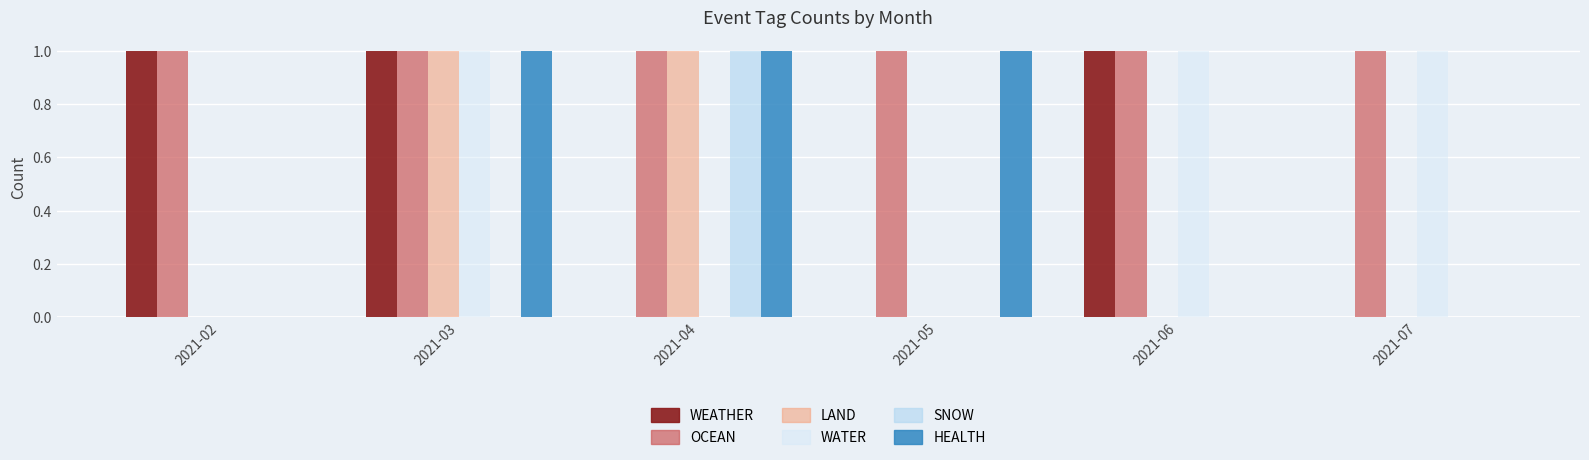

Is the value of HEALTH at 2021-04 greater than the value of WATER at 2021-02?

Yes